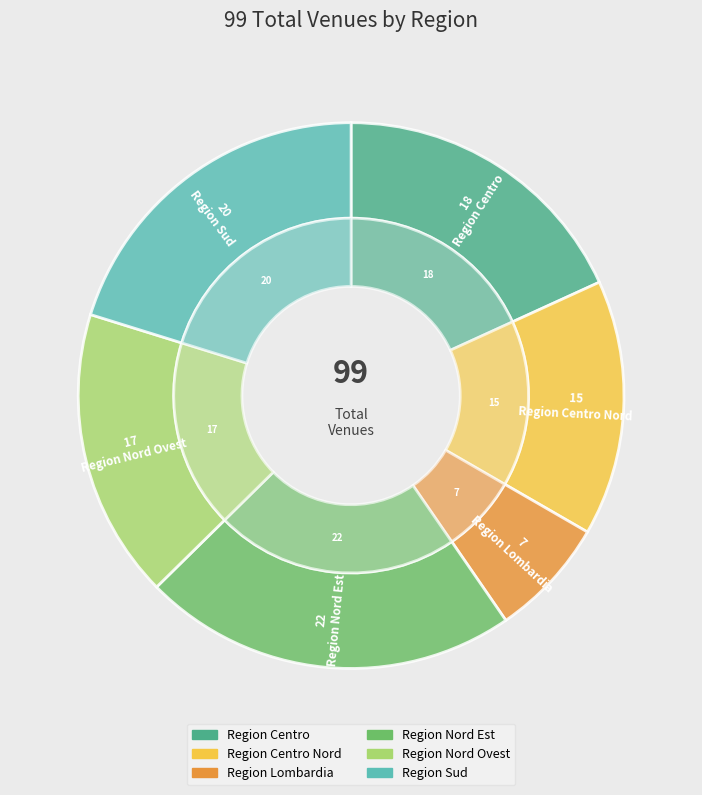

To the nearest percent, what is the difference between the Region Sud and Region Centro Nord slice percentages?

5%